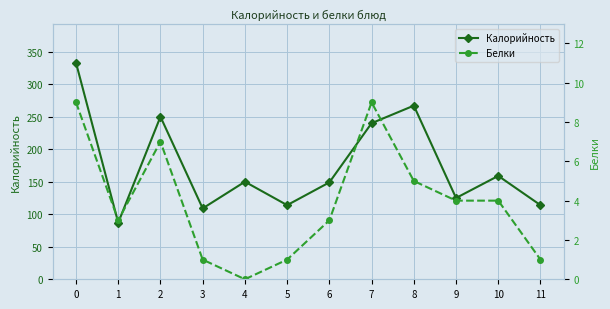

Is it true that Белки equals 2 at 5?

False